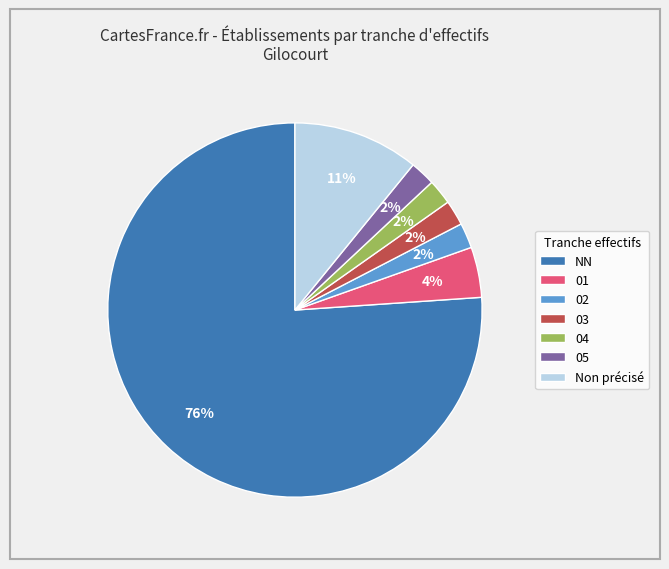

To the nearest percent, what is the combined percentage of 04 and Non précisé?

13%